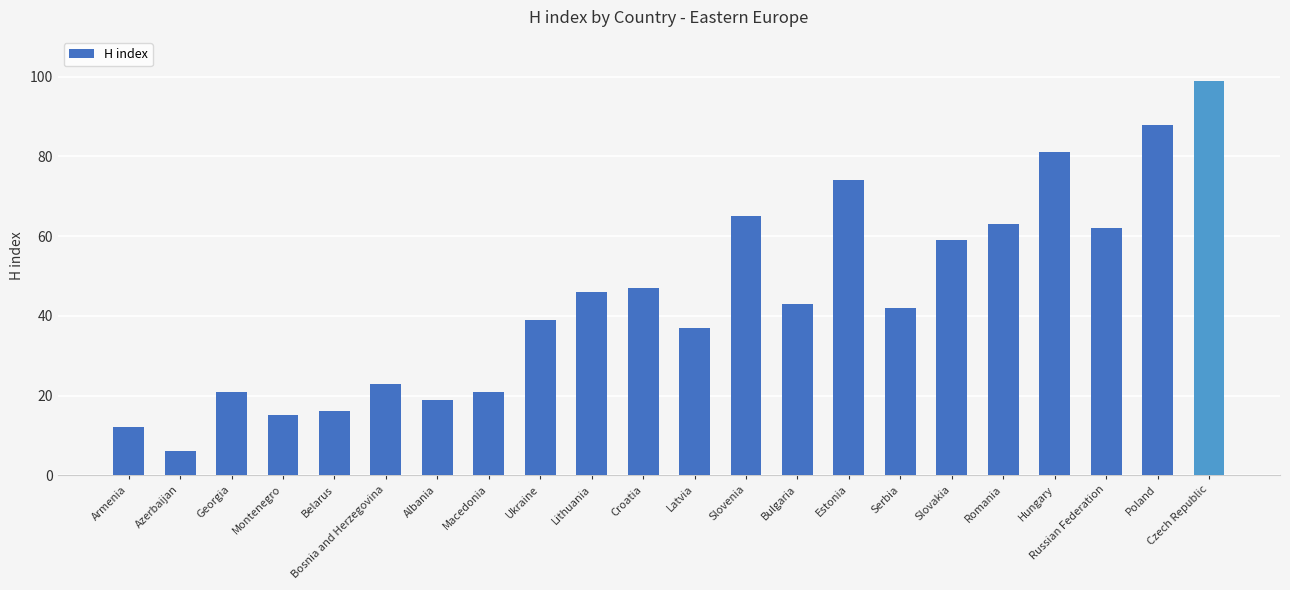

What position from the right is Serbia?

7